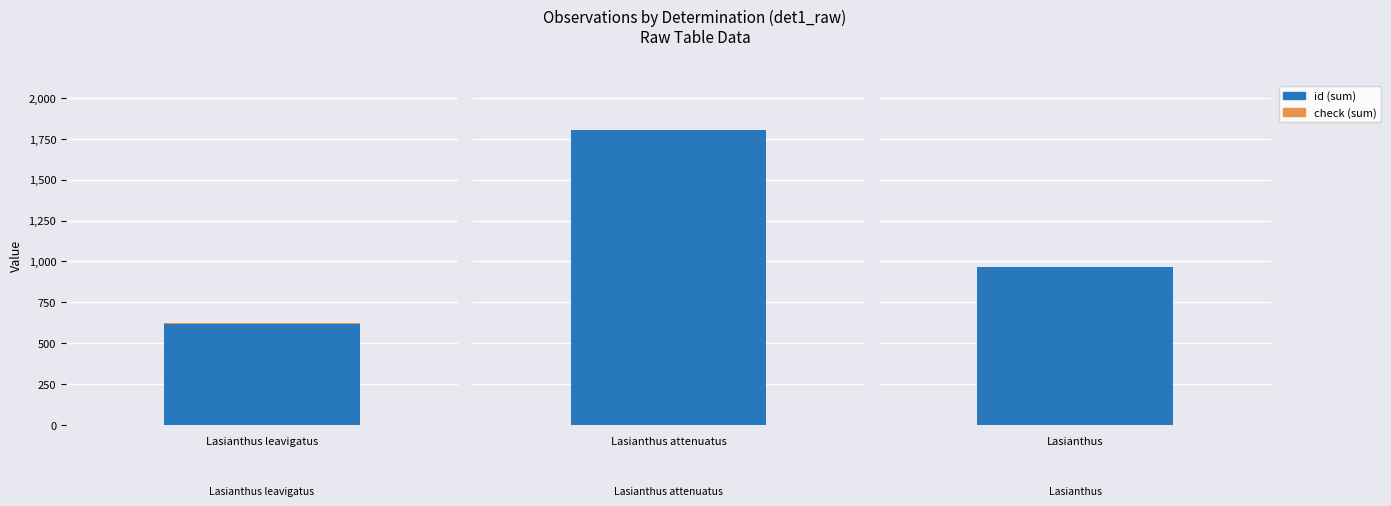

At which label is id closest to 900?

Lasianthus